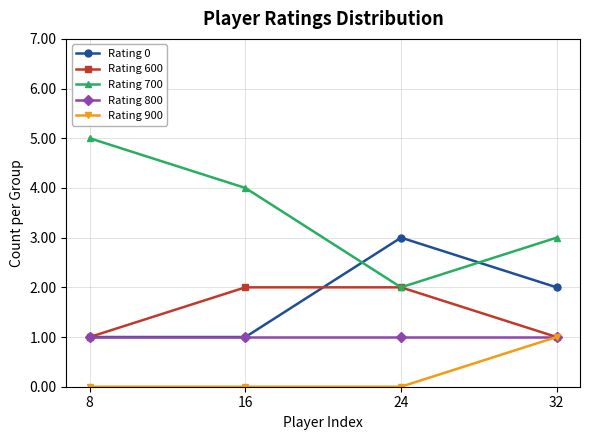

True or false: Rating 700 and Rating 900 intersect in this chart.

False